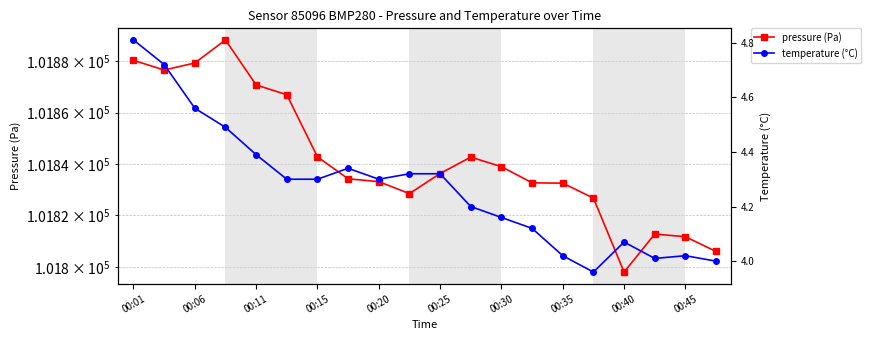

Which series has the widest spread of values?

pressure (Pa)